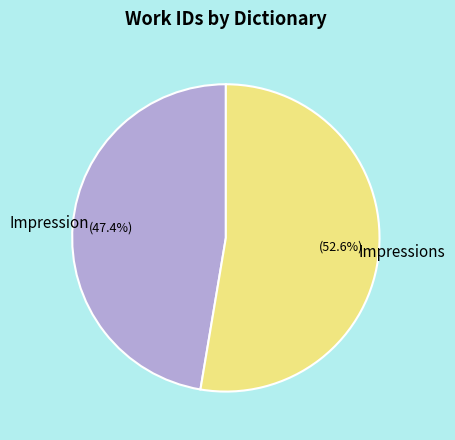

Which has a higher value, Impressions or Impression?

Impressions